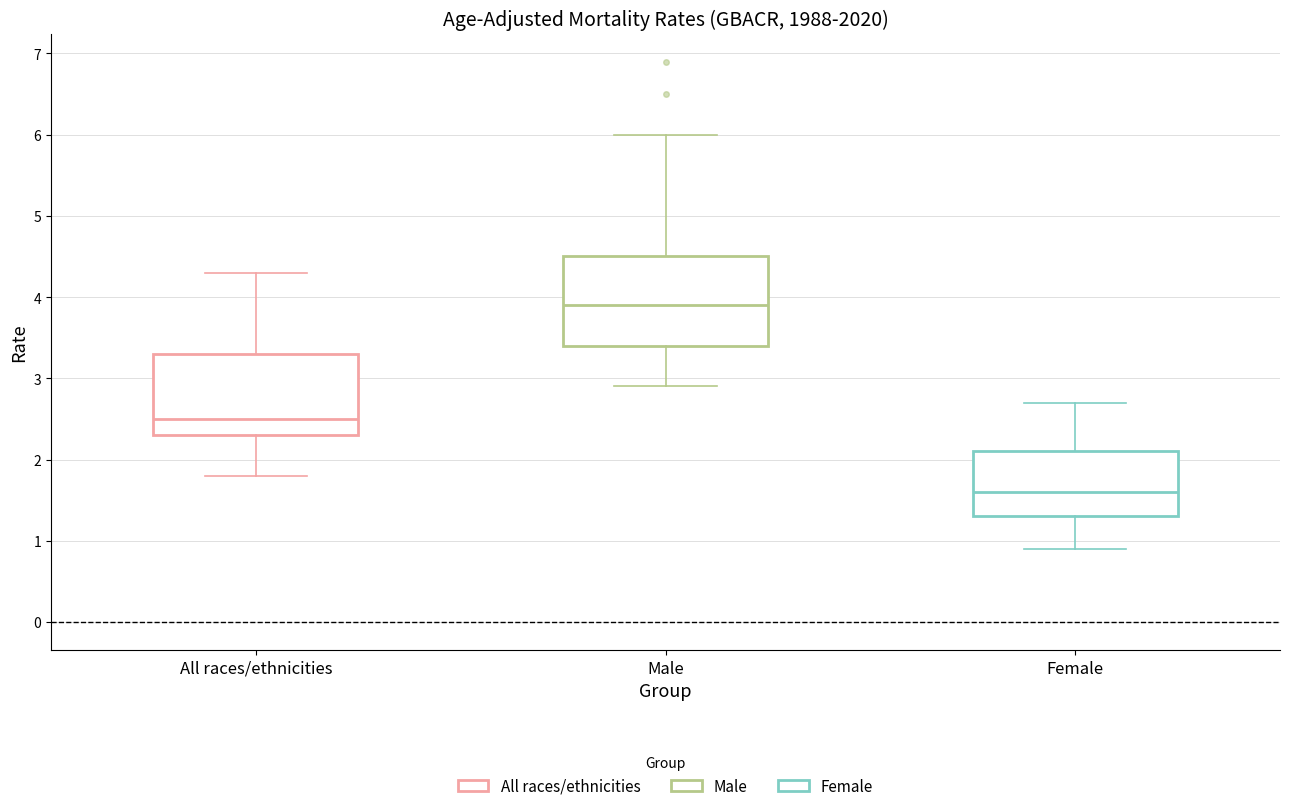

Reading left to right, transcribe this box plot: for each box, give where its median line is, the range the box spans, and where its two whiskers end, as read against the y-axis. The values are not printed on the chart, so give them approximately, as read against the axis.

All races/ethnicities: median 2.5, box 2.3 to 3.3, whiskers 1.8 to 4.3
Male: median 3.9, box 3.4 to 4.5, whiskers 2.9 to 6.0
Female: median 1.6, box 1.3 to 2.1, whiskers 0.9 to 2.7